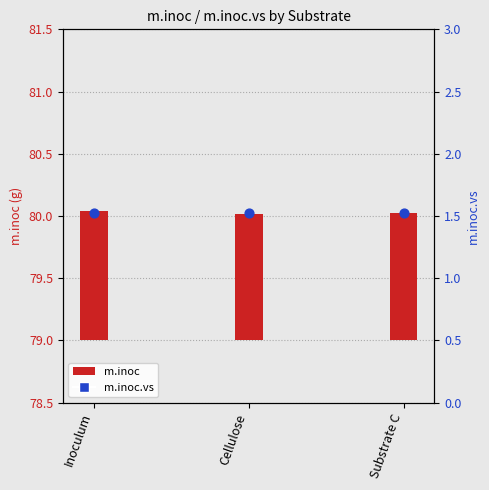

Which has a higher value, Cellulose or Inoculum?

Inoculum